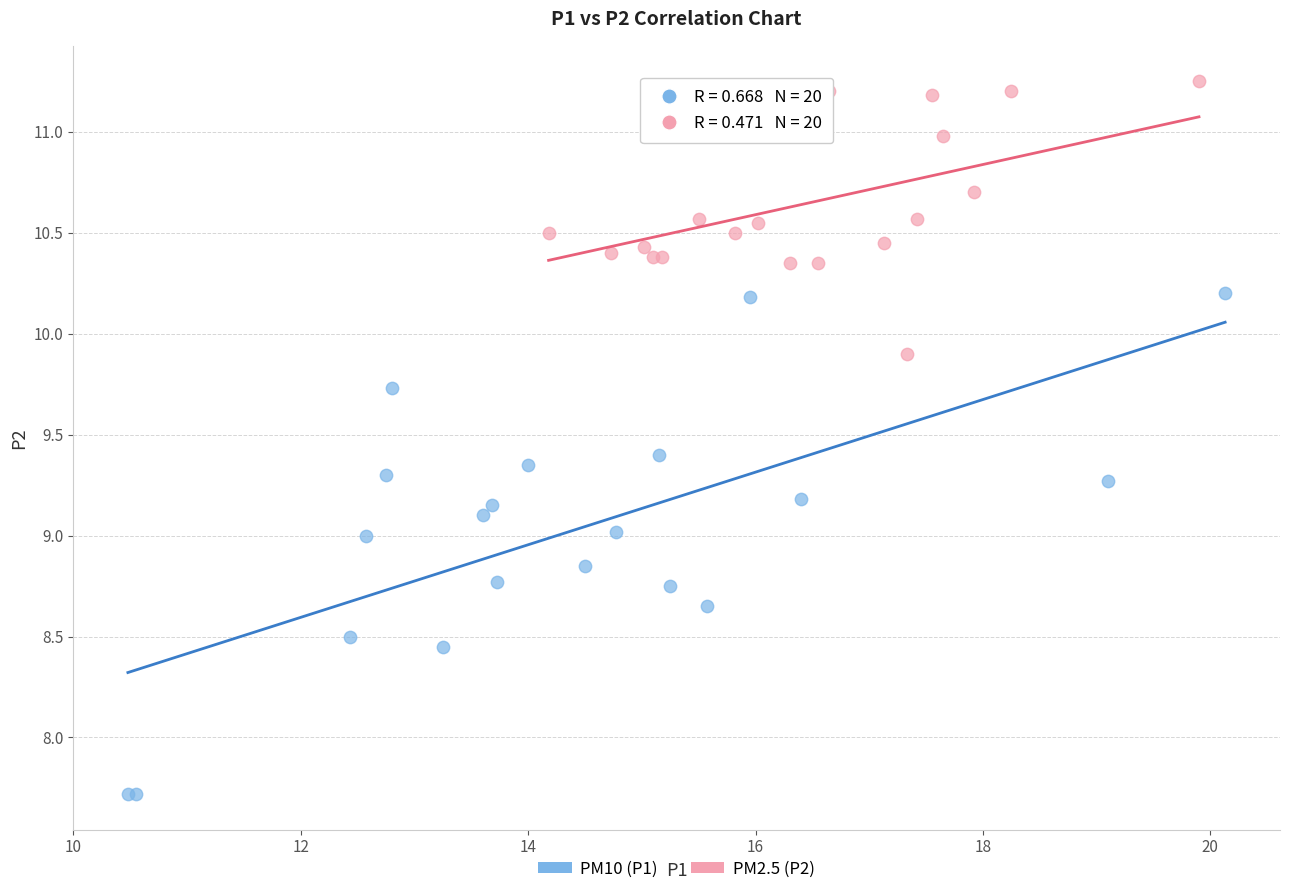

What are all the series names shown in the legend?

PM10 (P1), PM2.5 (P2)